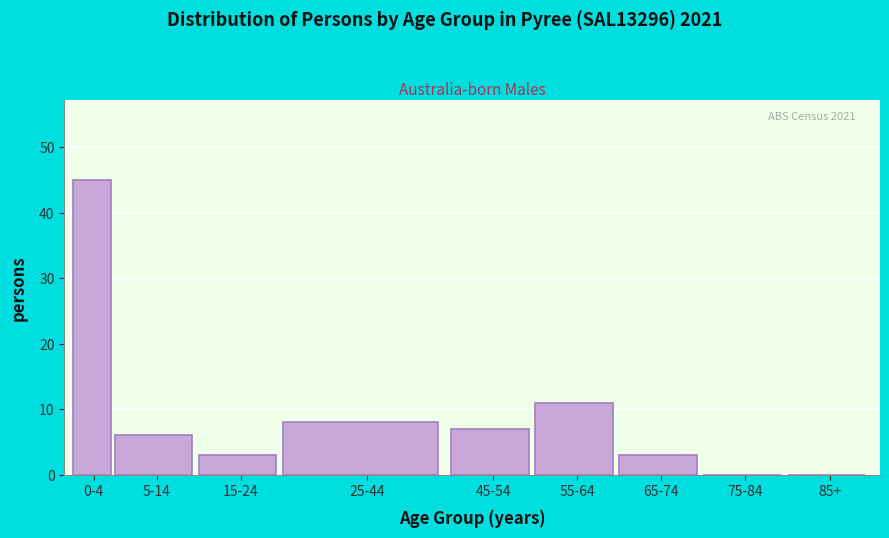

Reading left to right, extract all data points from this chart.

0-4=45	5-14=6	15-24=3	25-44=8	45-54=7	55-64=11	65-74=3	75-84=0	85+=0